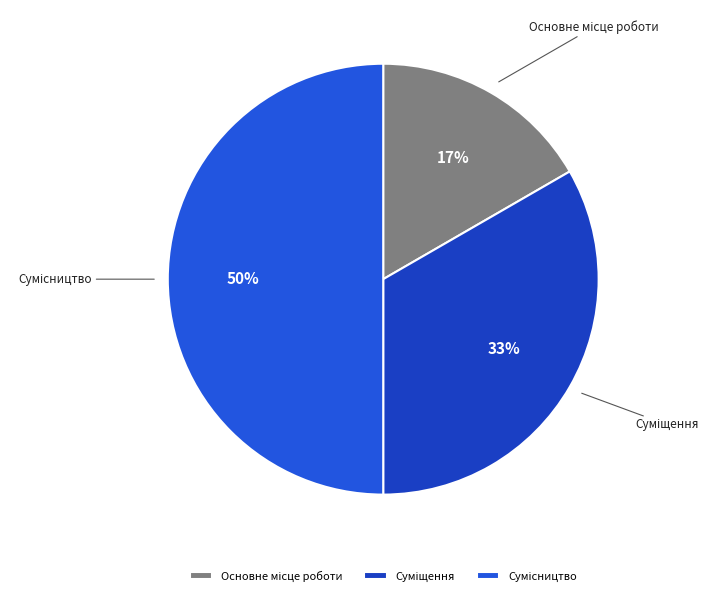

To the nearest percent, what is the difference between the largest and smallest slice percentages?

33%